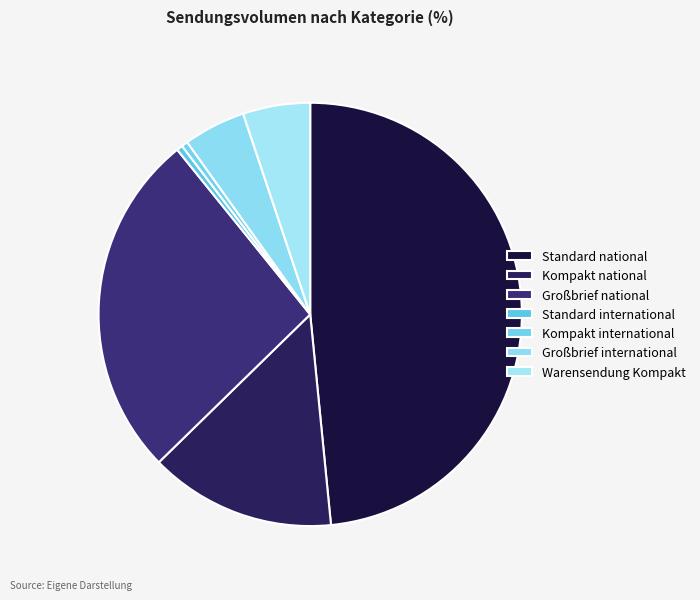

How many segments does this pie chart have?

7